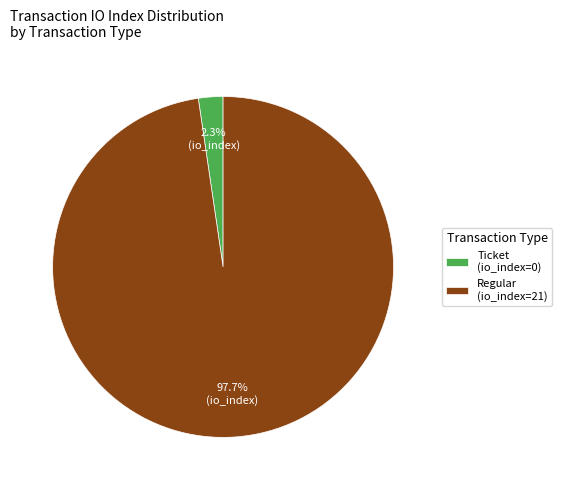

To the nearest percent, what is the difference between the largest and smallest slice percentages?

95%